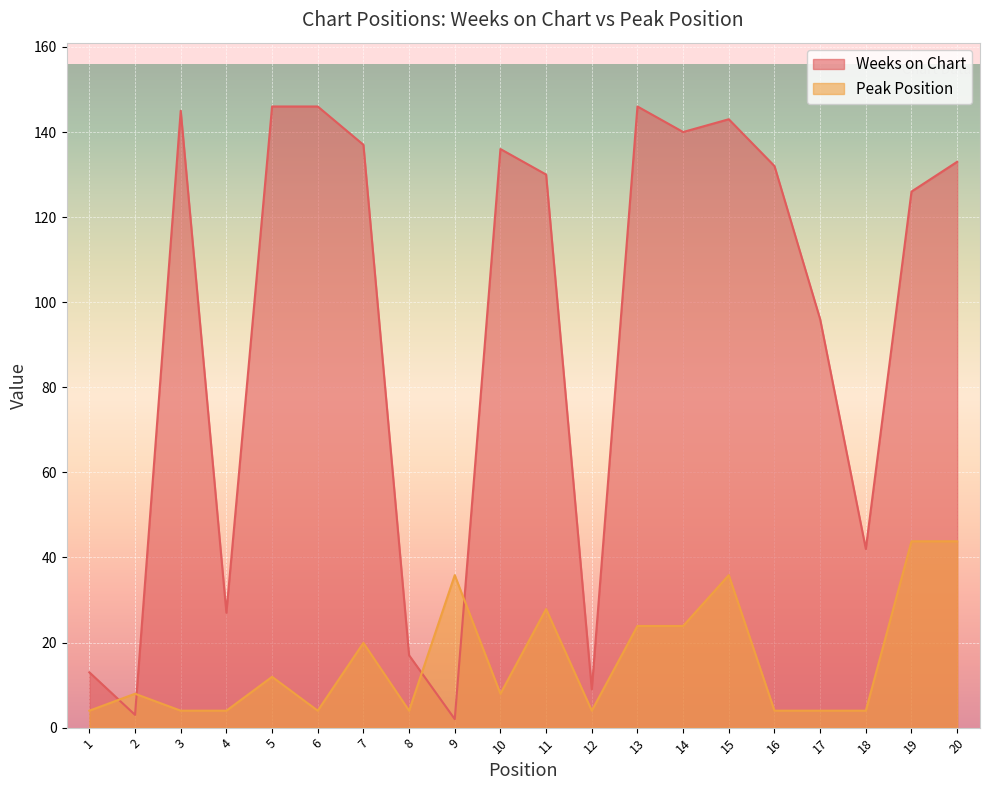

Reading left to right, list all the values displayed in this chart.

Weeks on Chart: 13.0	3.0	145.0	27.0	146.0	146.0	137.0	17.0	2.0	136.0	130.0	9.0	146.0	140.0	143.0	132.0	96.0	42.0	126.0	133.0
Peak Position: 4.0	8.0	4.0	4.0	11.9	4.0	19.9	4.0	35.8	8.0	27.9	4.0	23.9	23.9	35.8	4.0	4.0	4.0	43.8	43.8